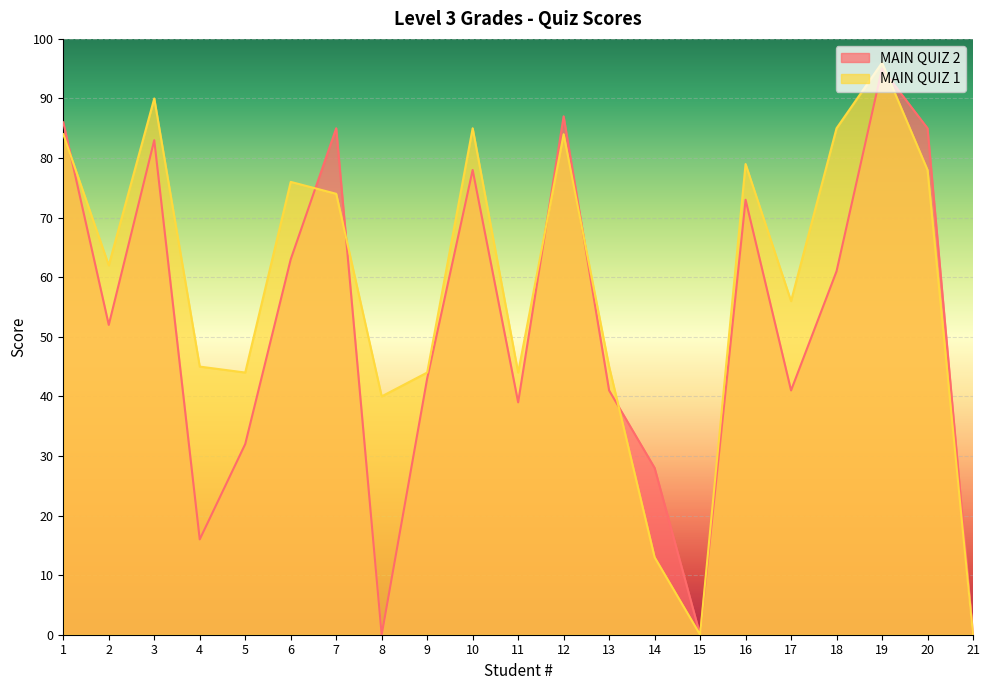

At which label does MAIN QUIZ 1 reach its minimum?

15